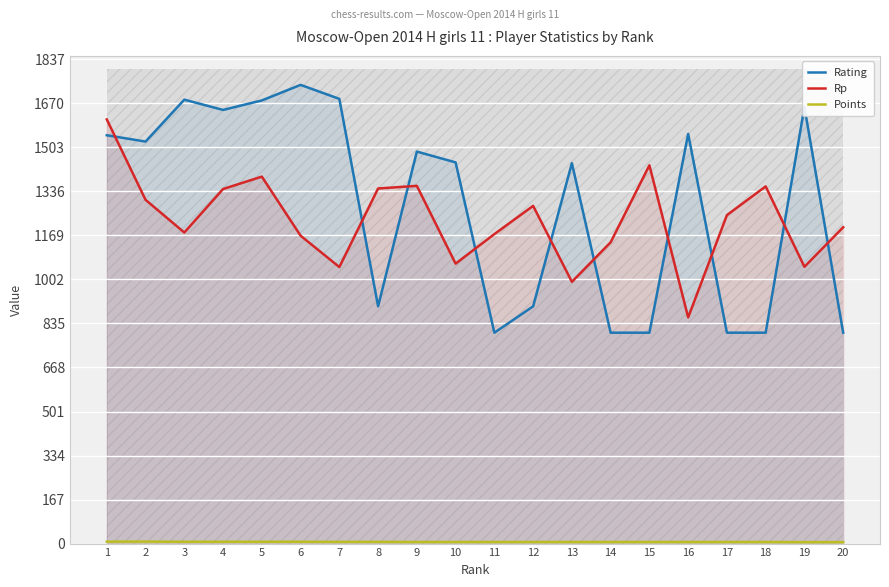

Which series has the largest range (max minus min)?

Rating